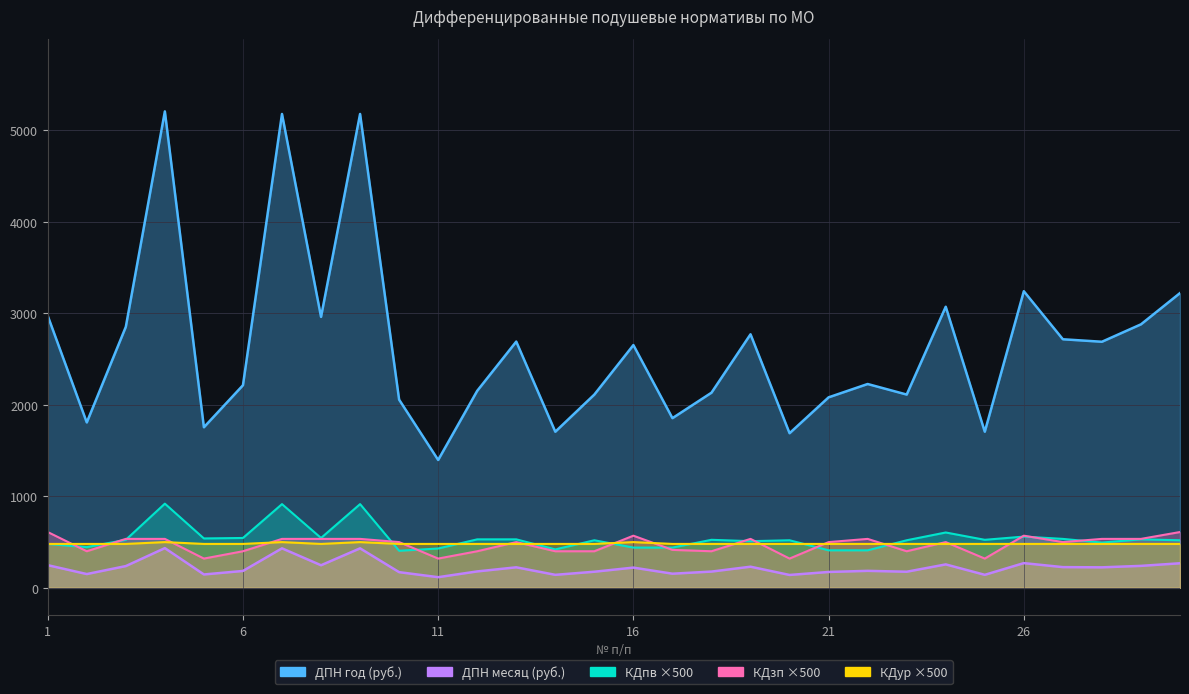

List the series in order of their peak value, lowest first.

DPN_month, KDur, KDzp, KDpv, DPN_year